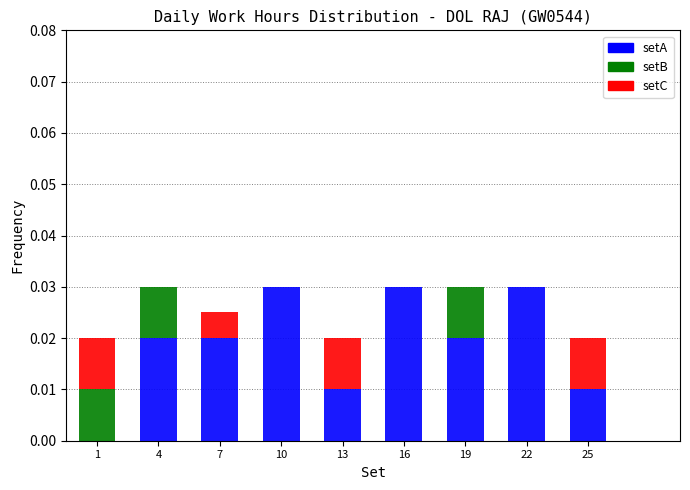

How many data points does each series have?

9